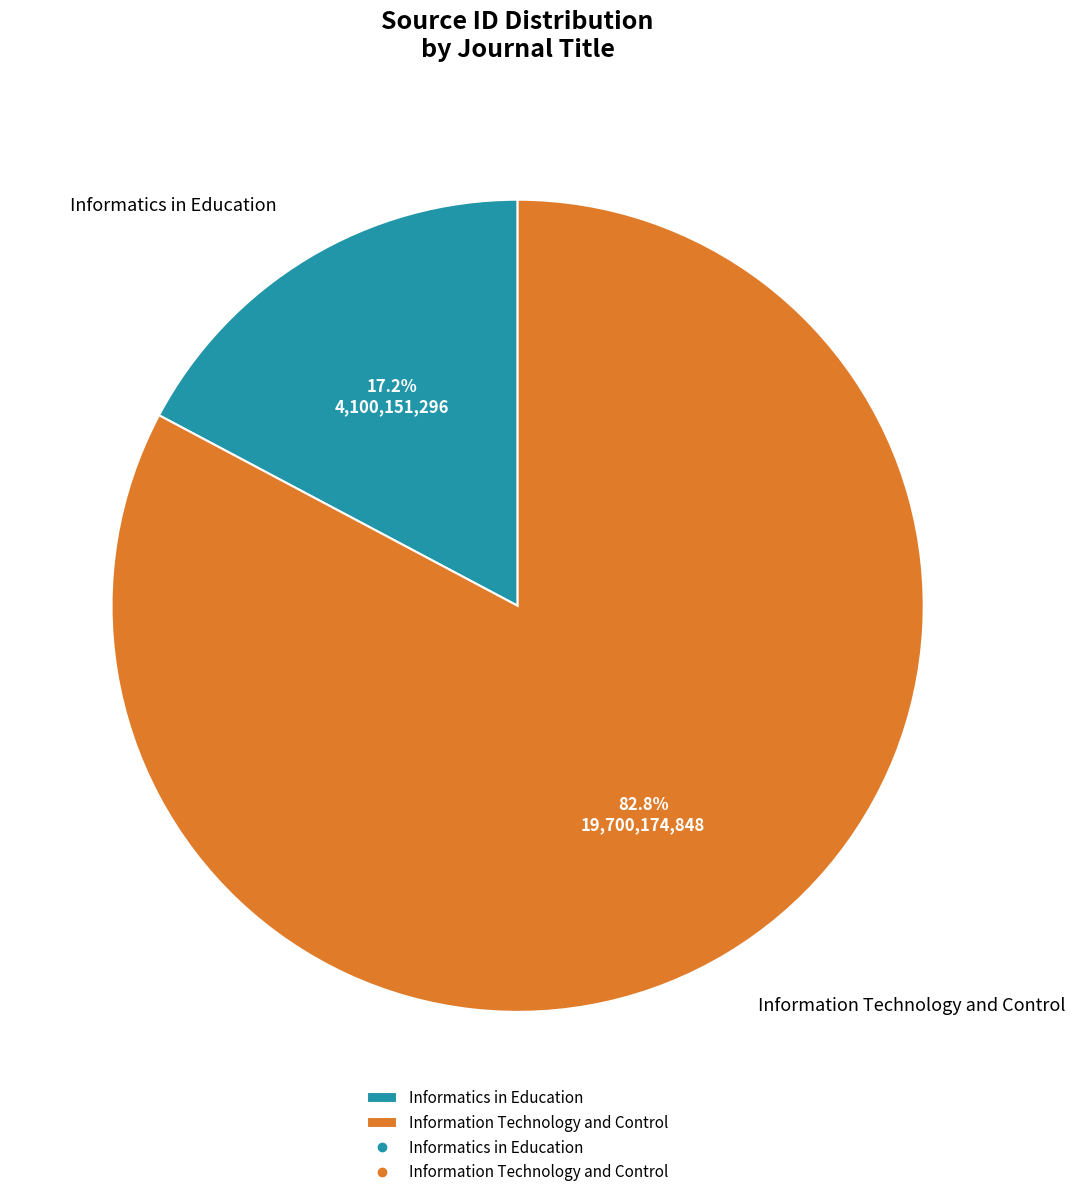

What percentage is the Information Technology and Control slice, to the nearest percent?

83%